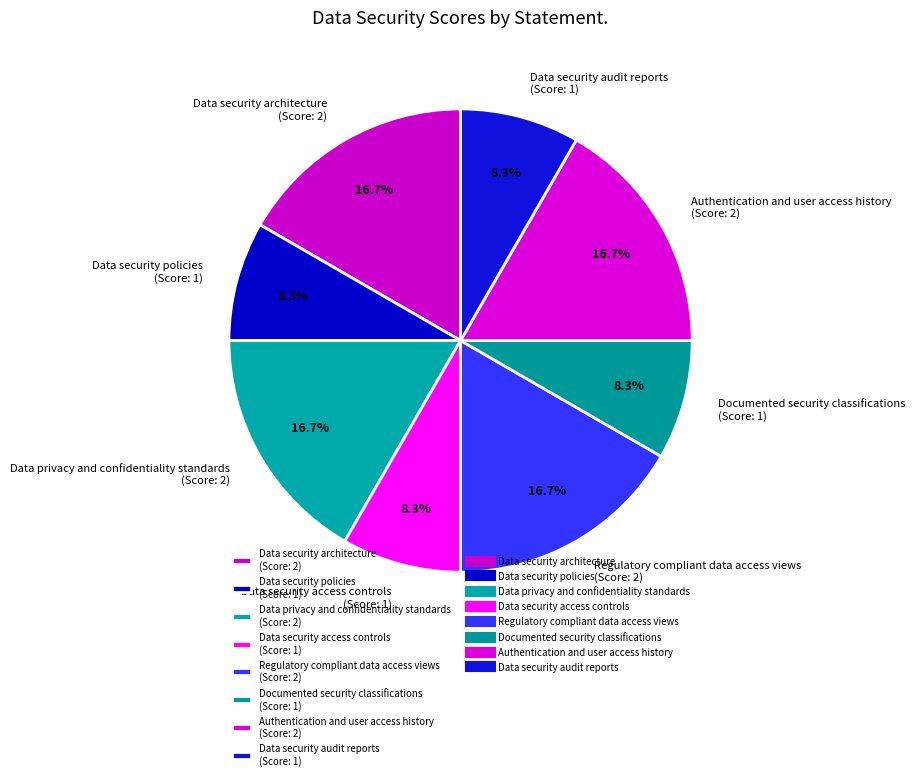

What is the ratio of the value at Data security access controls (Score: 1) to the value at Data security audit reports (Score: 1)?

1.0